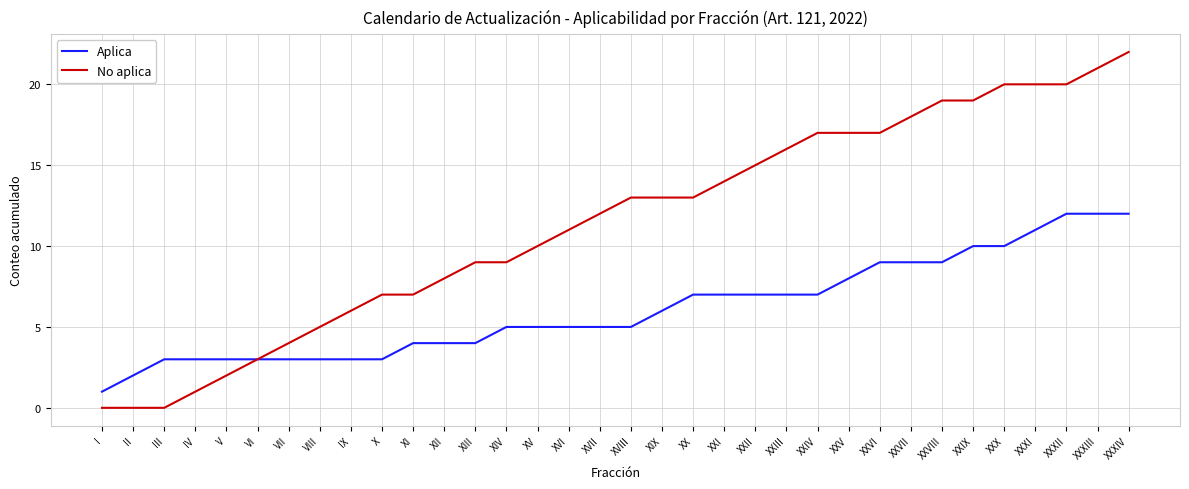

How many distinct data groups are displayed?

2